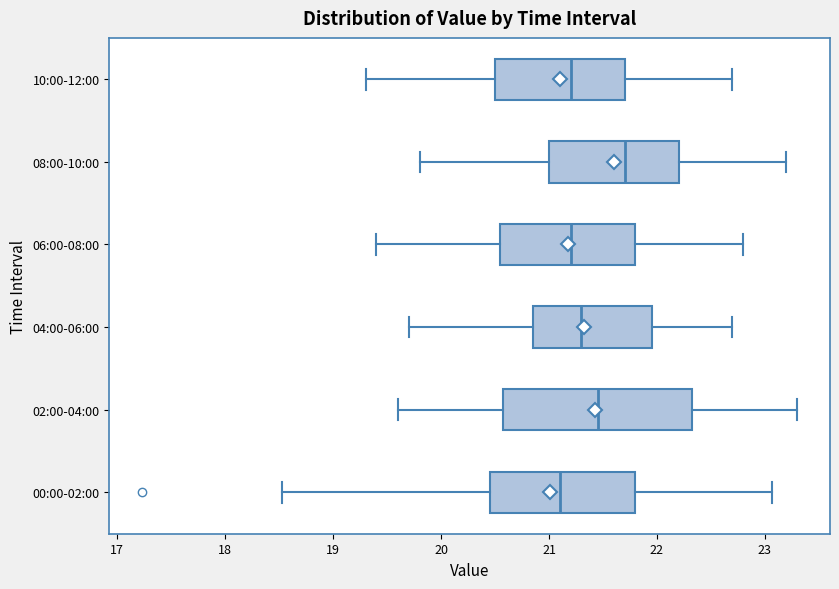

Reading bottom to top, read every box against the x-axis: the position of its median line, the range the box covers, and the ends of its whiskers. The values are not printed on the chart, so give them approximately, as read against the axis.

00:00-02:00: median 21.1, box 20.5 to 21.8, whiskers 18.5 to 23.1
02:00-04:00: median 21.5, box 20.6 to 22.3, whiskers 19.6 to 23.3
04:00-06:00: median 21.3, box 20.9 to 22.0, whiskers 19.7 to 22.7
06:00-08:00: median 21.2, box 20.6 to 21.8, whiskers 19.4 to 22.8
08:00-10:00: median 21.7, box 21.0 to 22.2, whiskers 19.8 to 23.2
10:00-12:00: median 21.2, box 20.5 to 21.7, whiskers 19.3 to 22.7